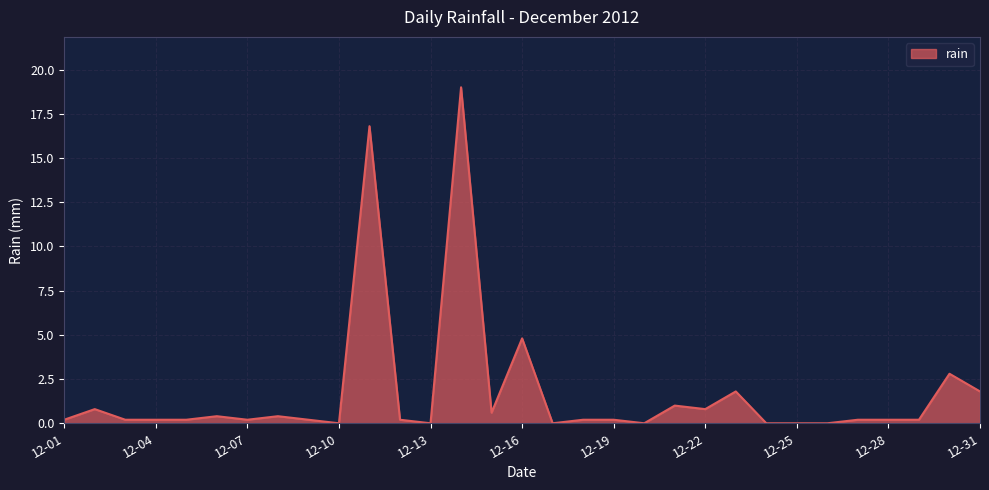

What is the difference between the maximum and minimum values?

19.0